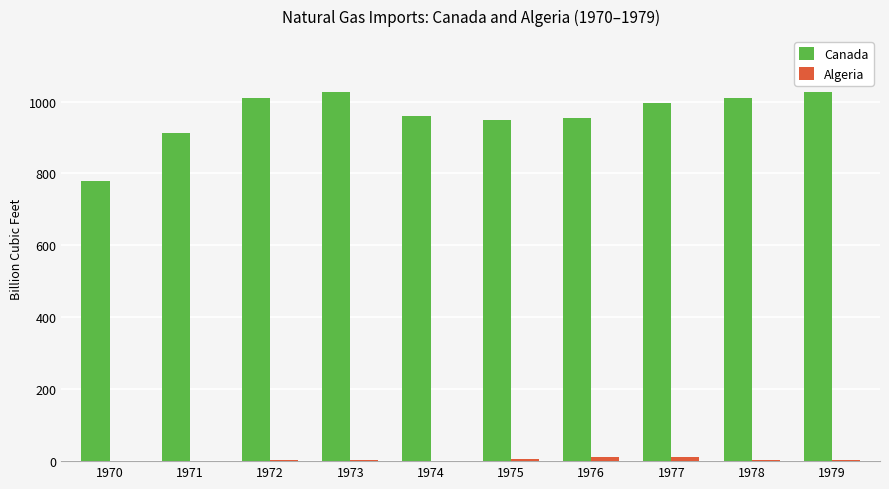

Which series has the largest total across all categories?

Canada